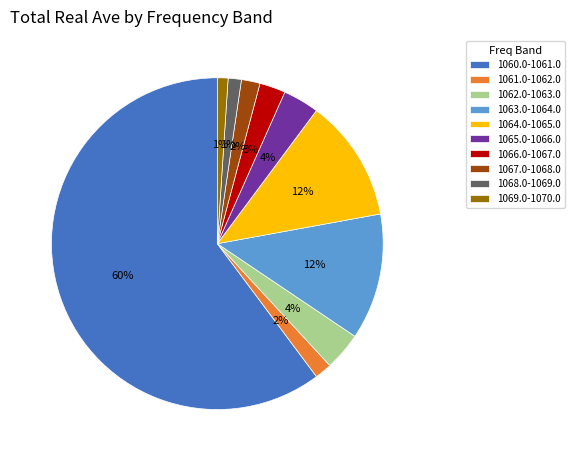

Does 1062.0-1063.0 account for over 50% of the chart?

No